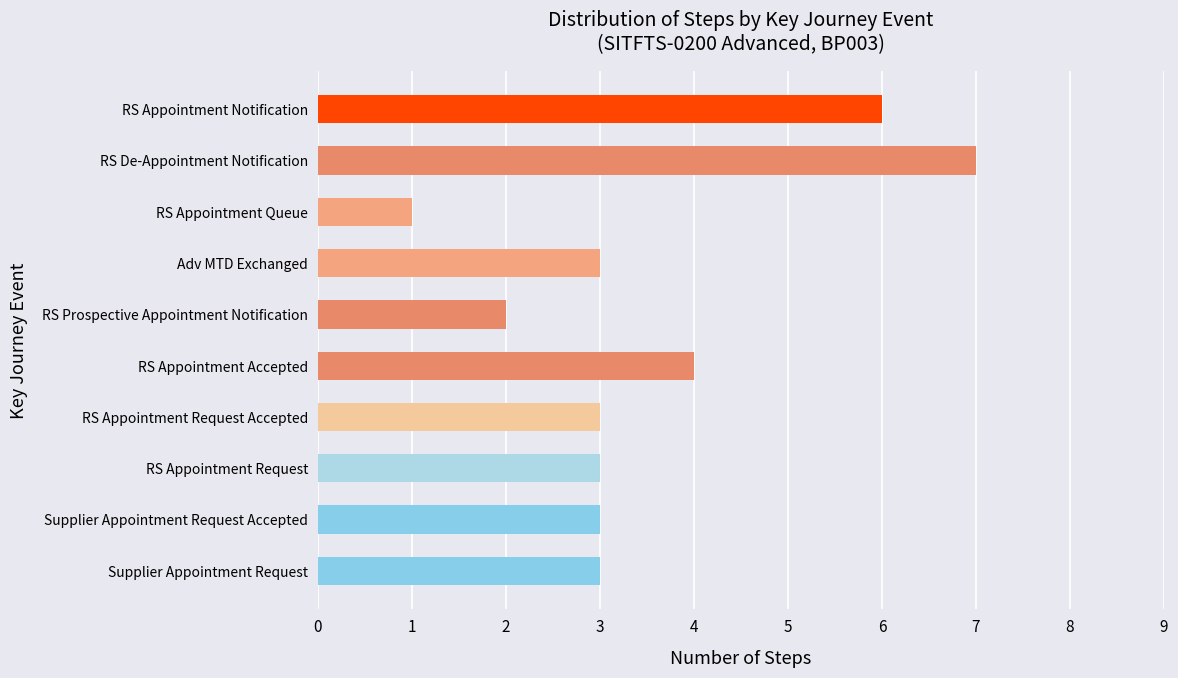

Are the bars horizontal?

Yes